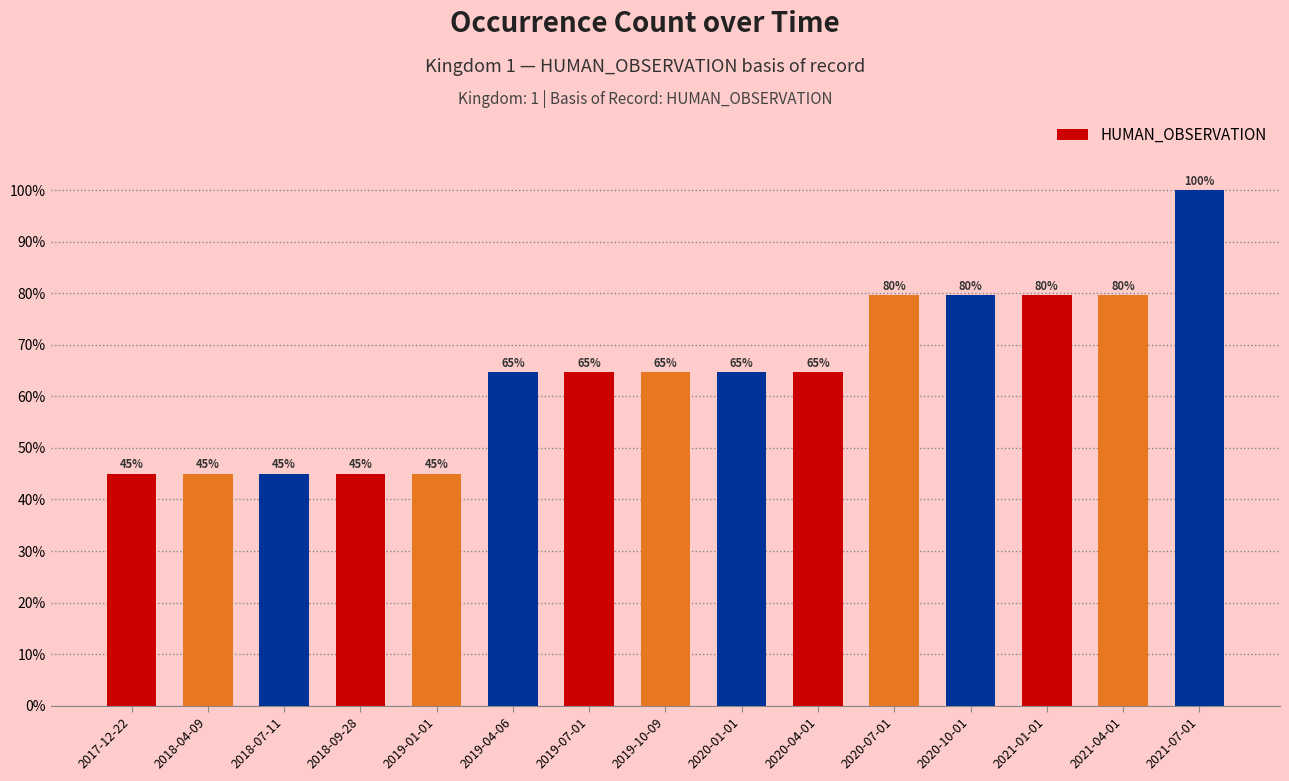

Reading left to right, extract all data points from this chart.

0.4	0.4	0.4	0.4	0.4	0.6	0.6	0.6	0.6	0.6	0.8	0.8	0.8	0.8	1.0